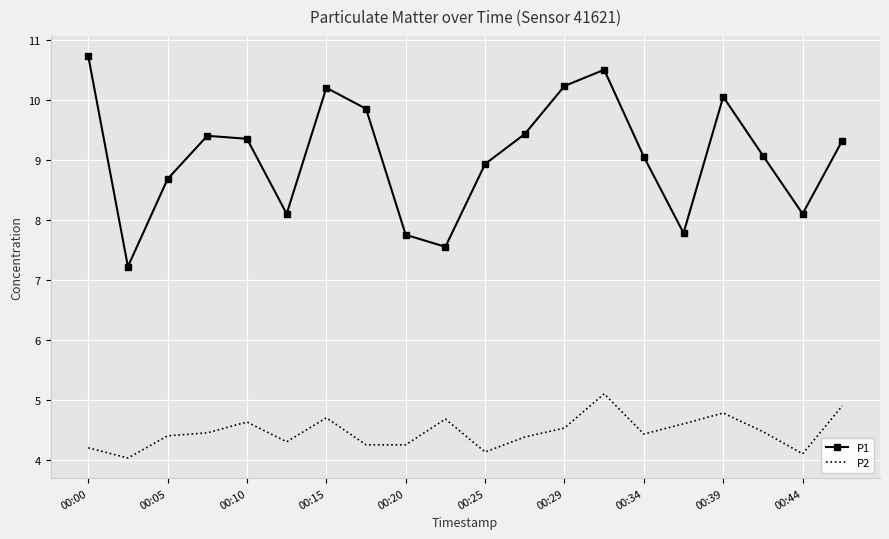

Which series has the largest range (max minus min)?

P1